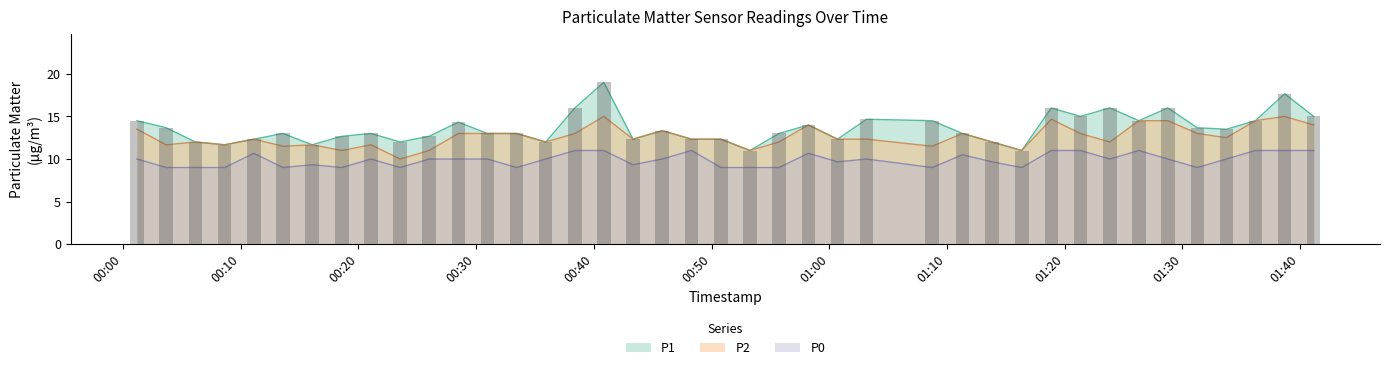

What is the approximate value of P0 at 2023-09-07T00:18:36?

9.0